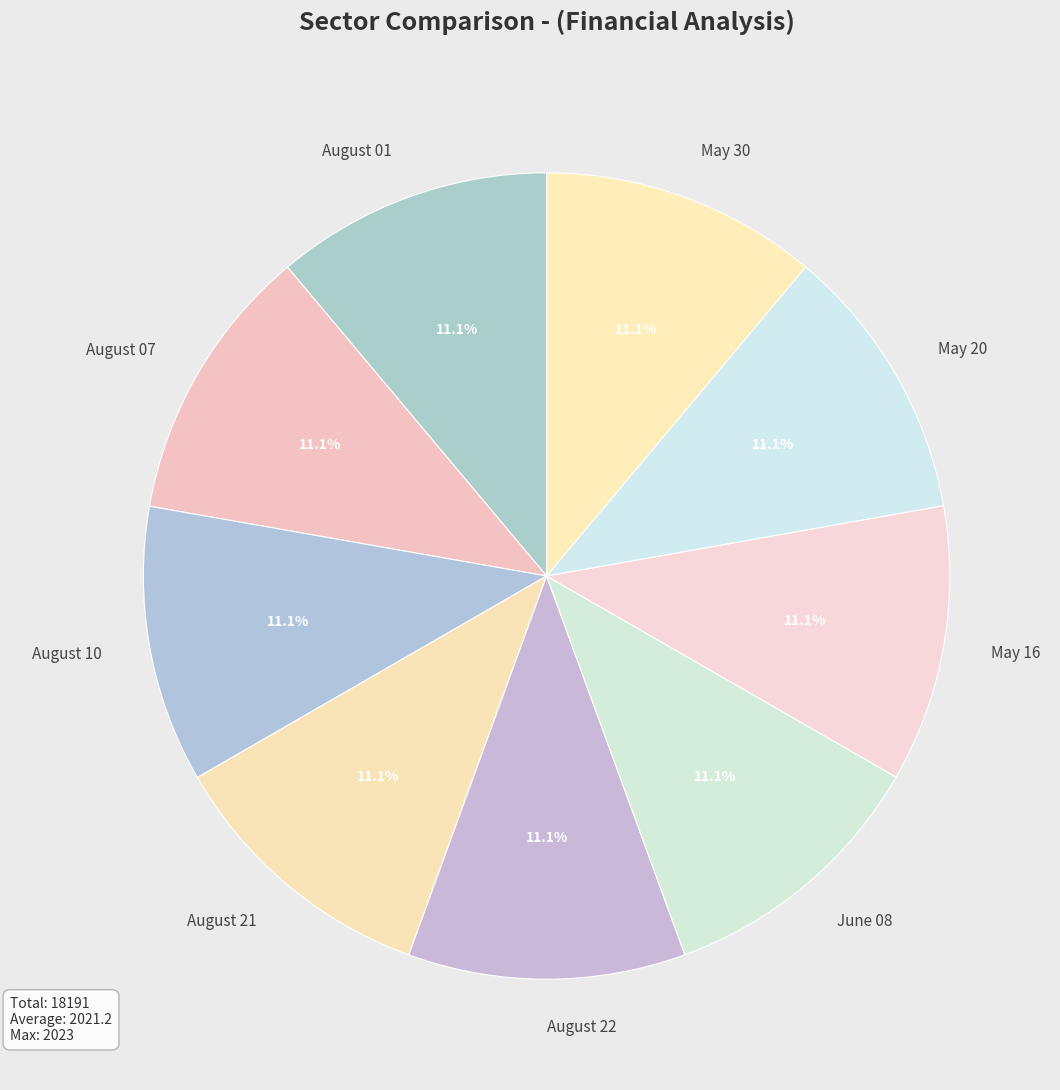

Does any single category account for the majority?

No